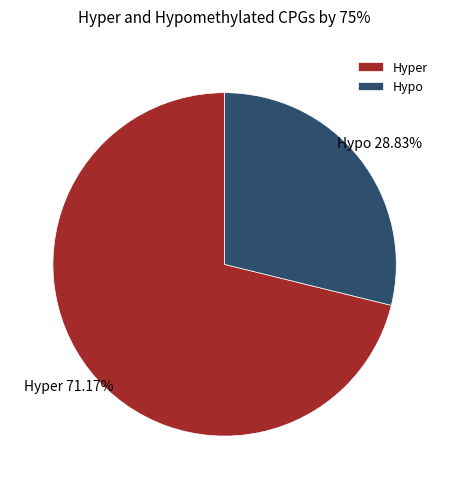

Do Hyper and Hypo together represent more than half of the pie?

Yes